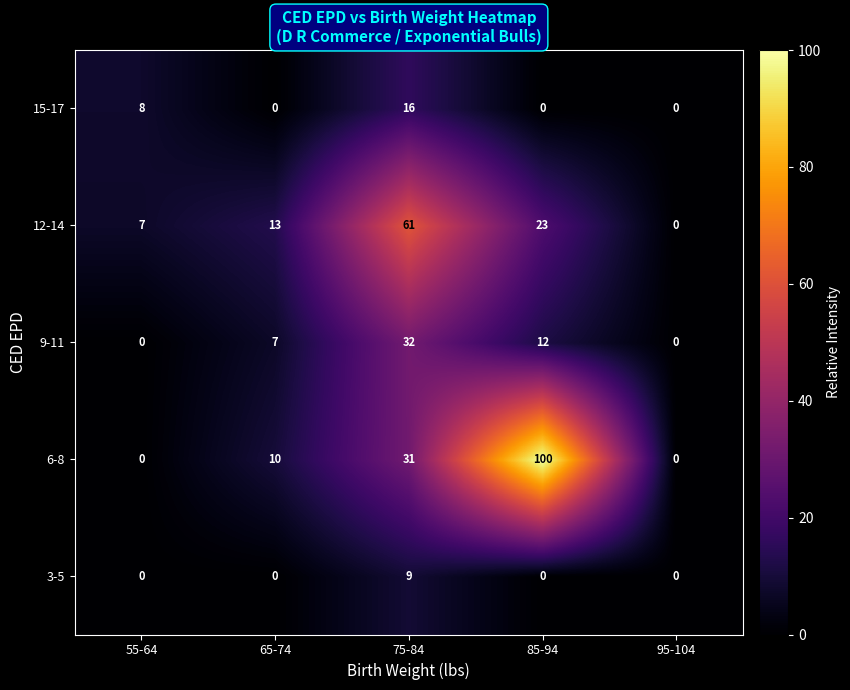

How many series are shown in this chart?

5